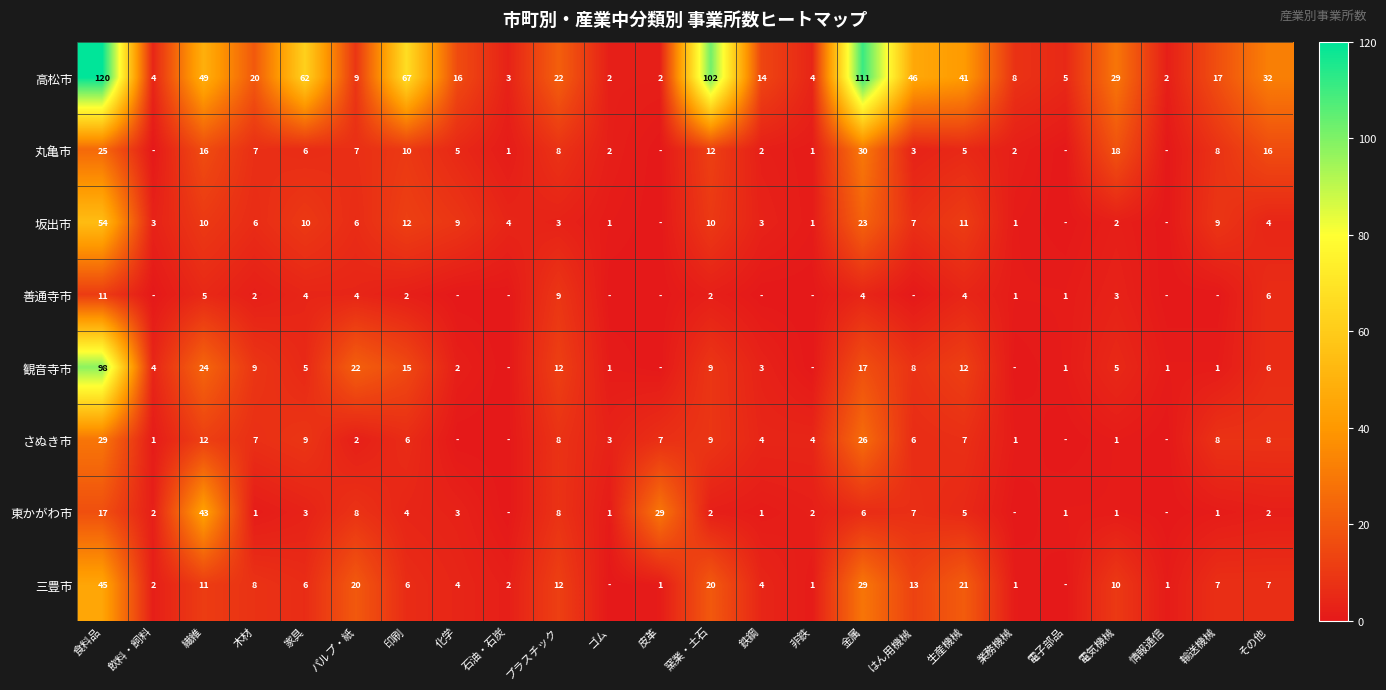

What is the total value across all series at 生産機械?

106